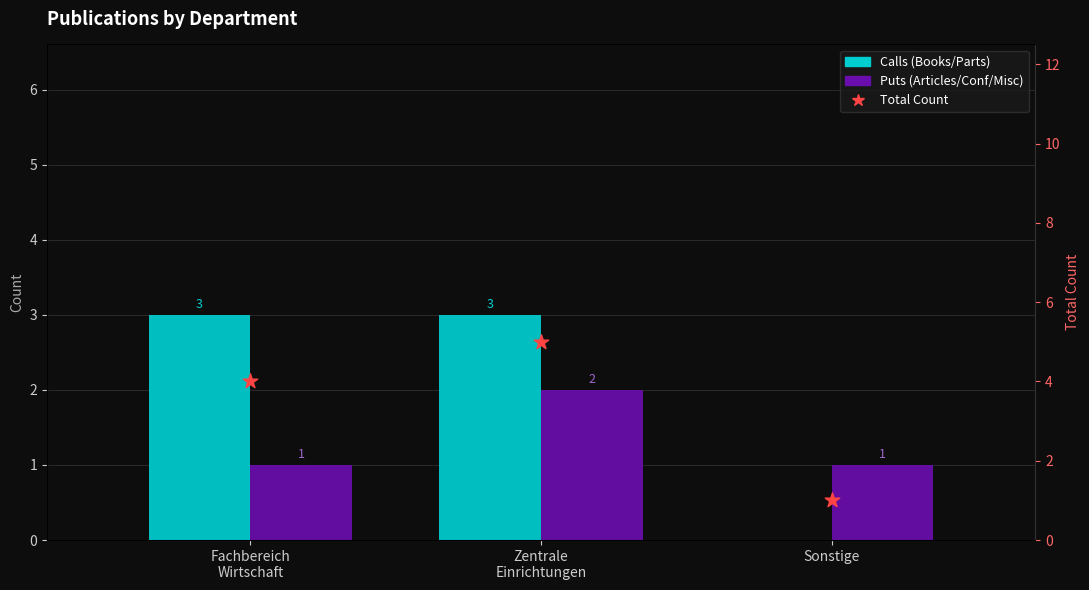

At which category is the sum across all series the highest?

Zentrale
Einrichtungen